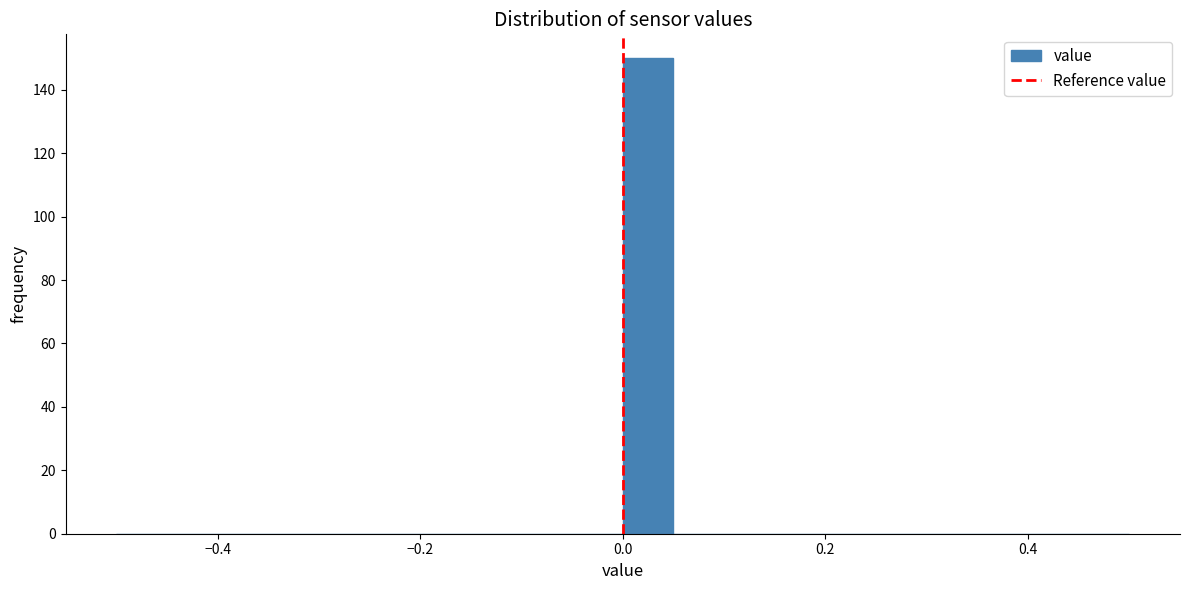

Around what value on the x-axis is the tallest bar? Give the approximate position of its centre, as read against the axis.

0.02